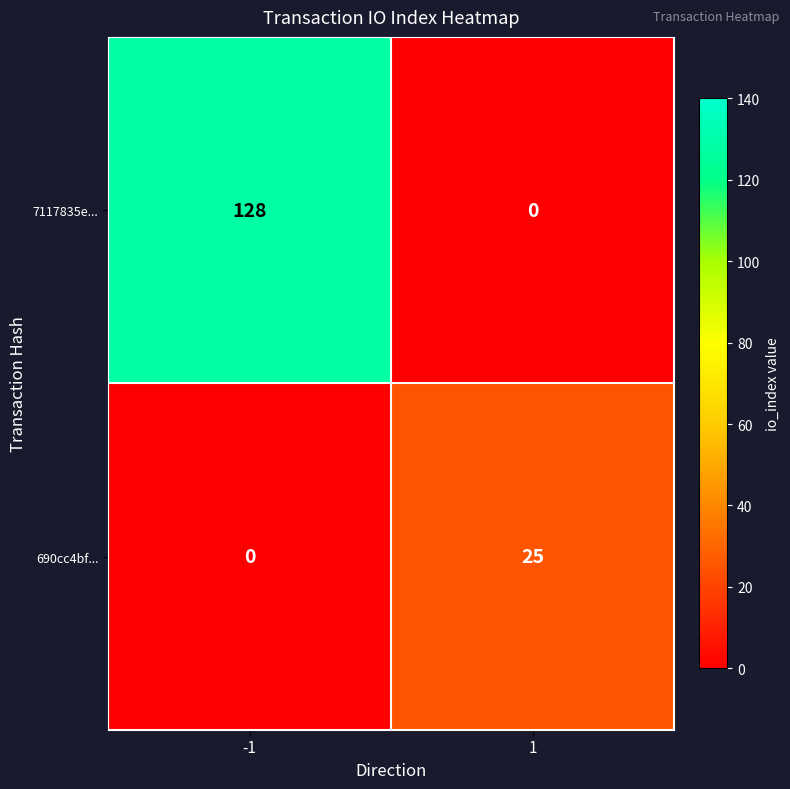

Reading left to right, what are all the values shown in this chart?

7117835e...: -1=128	1=0
690cc4bf...: -1=0	1=25